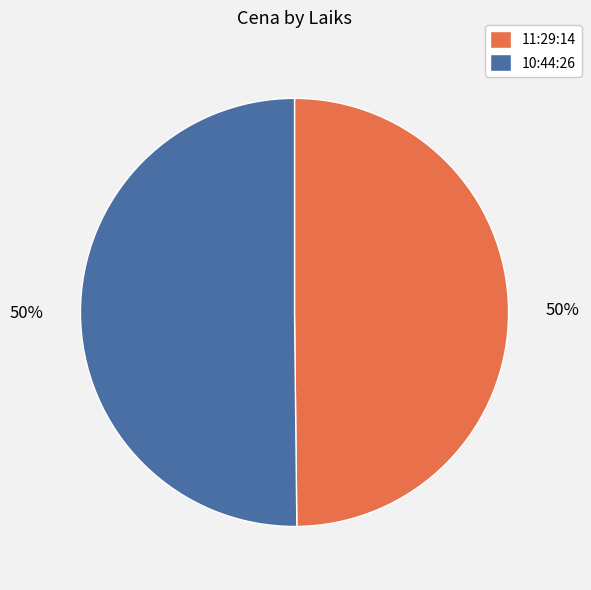

Do 10:44:26 and 11:29:14 together represent more than half of the pie?

Yes